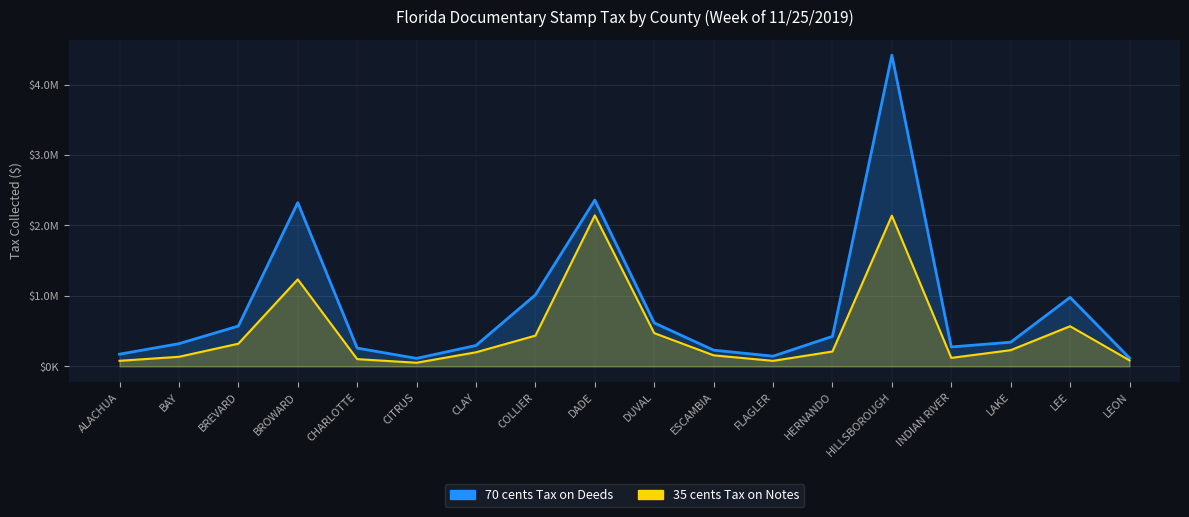

At which category does the chart reach its peak across all series?

HILLSBOROUGH